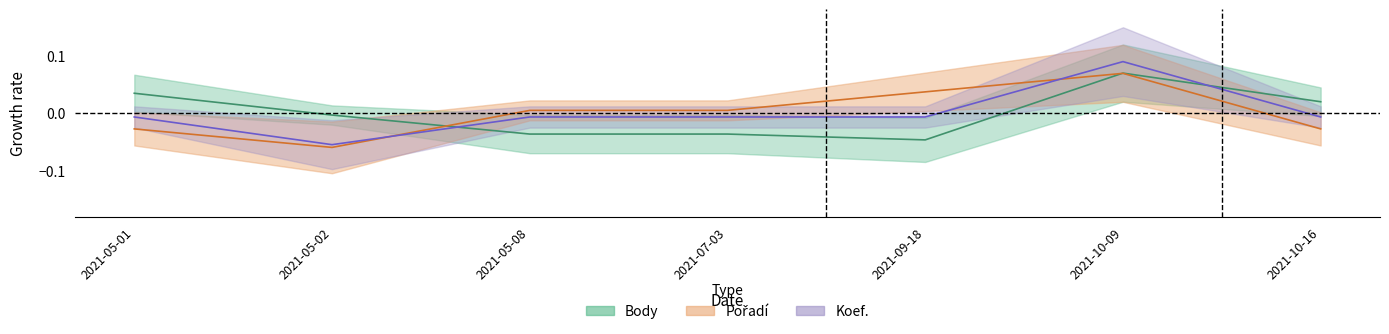

How many interior local peaks does the Koef. series have?

1